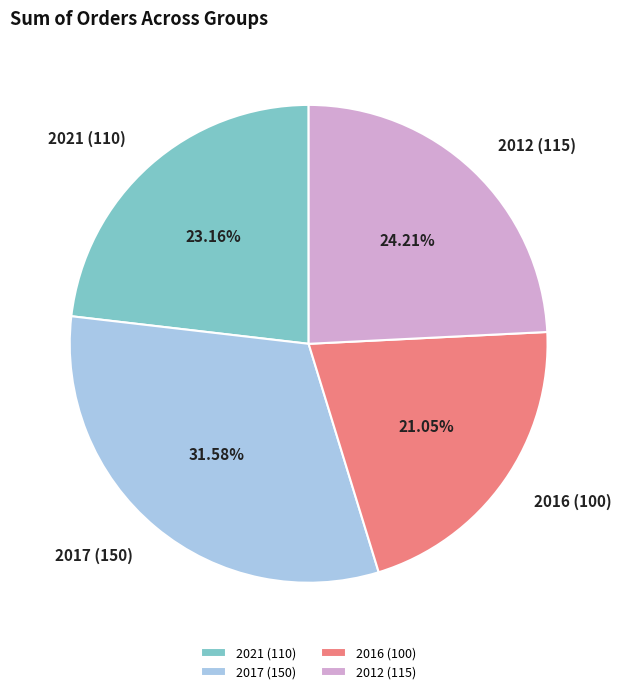

Rank the categories by value from highest to lowest.

2017 (150), 2012 (115), 2021 (110), 2016 (100)